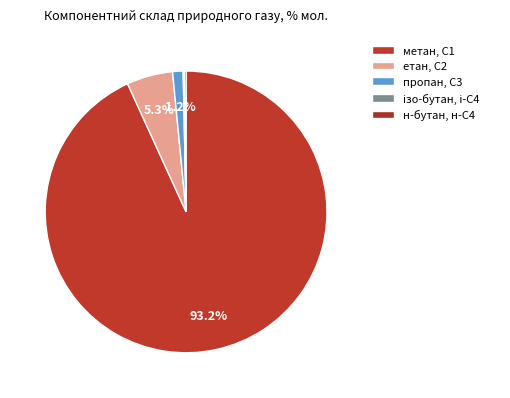

Count the number of slices in the pie.

5